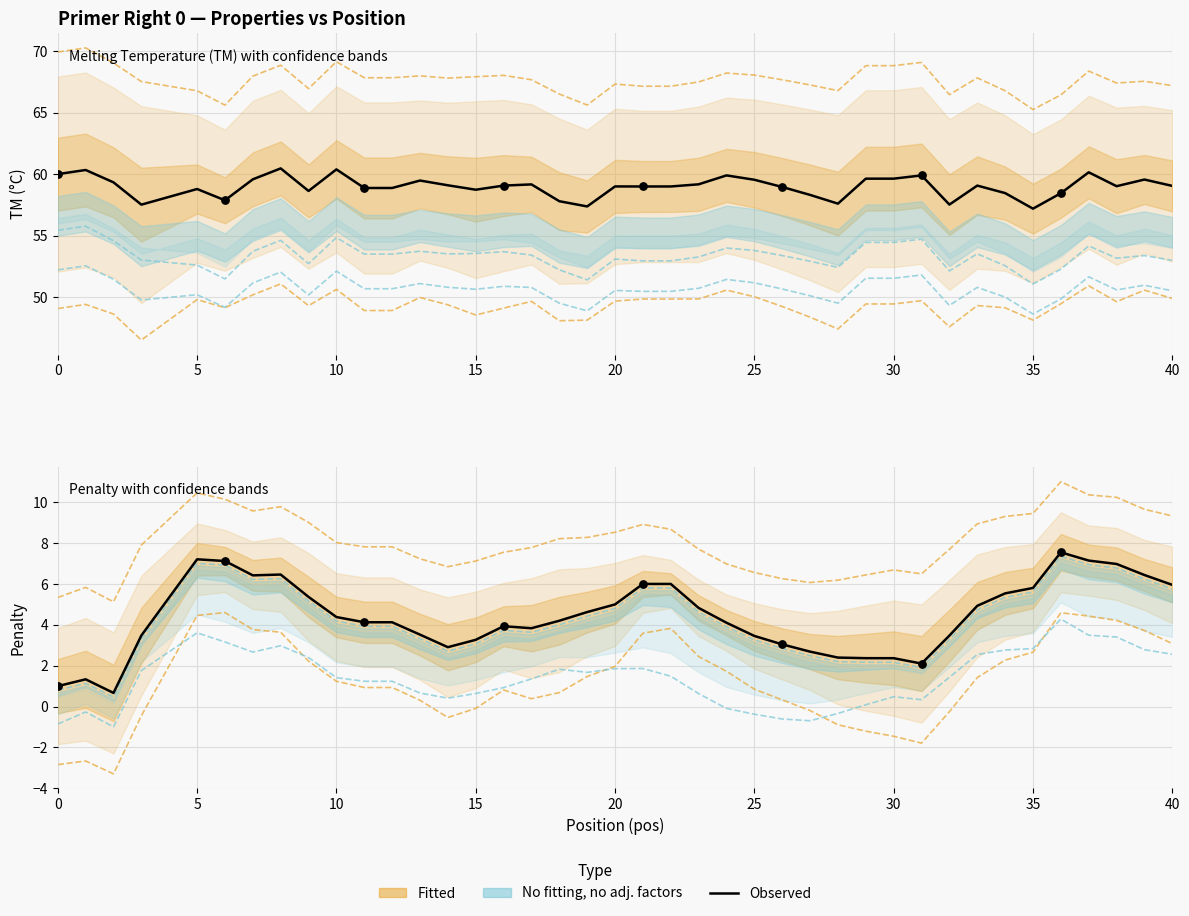

Which series has the largest total across all categories?

Observed TM